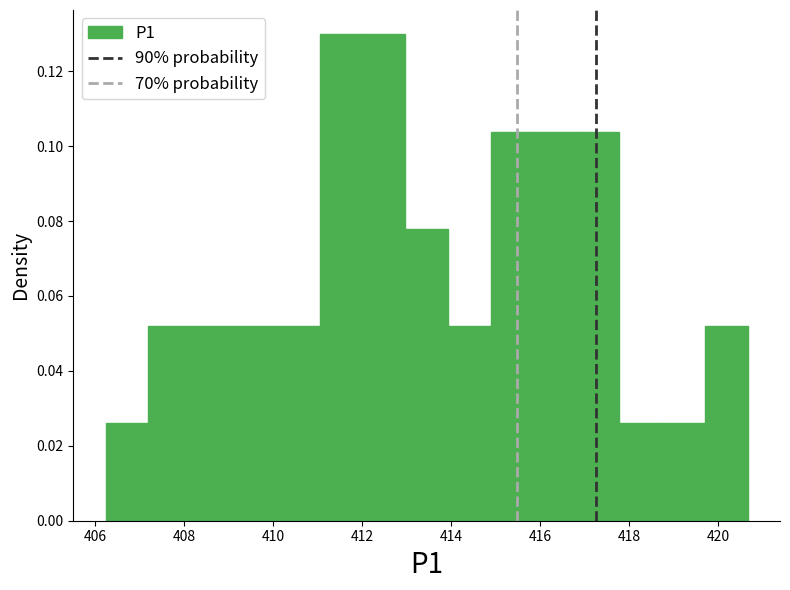

How tall is the bar that spans 410.0 to 411.0 on the x-axis? Neither the bar edges nor the heights are printed on the chart, so give them approximately, as read against the axes.

0.052